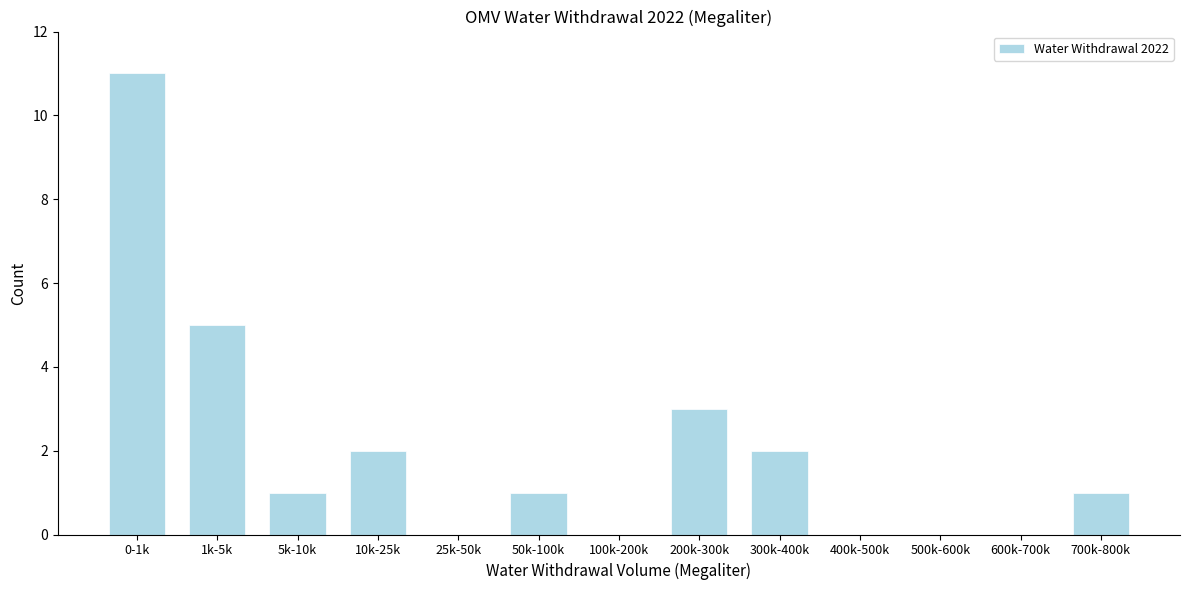

Reading right to left, transcribe all the data shown in this chart.

700k-800k=1	600k-700k=0	500k-600k=0	400k-500k=0	300k-400k=2	200k-300k=3	100k-200k=0	50k-100k=1	25k-50k=0	10k-25k=2	5k-10k=1	1k-5k=5	0-1k=11